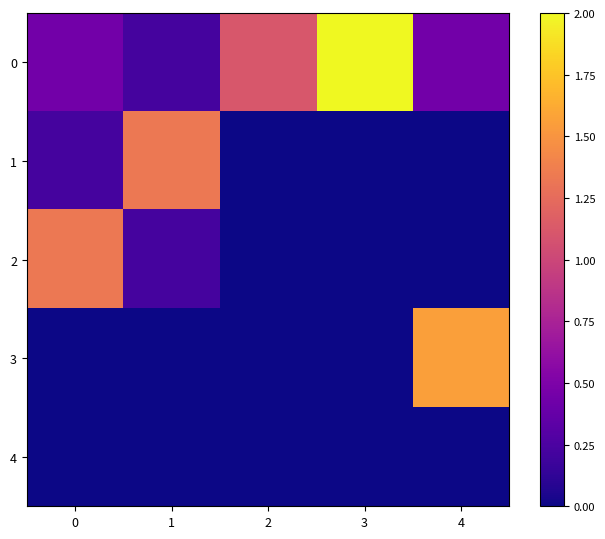

How many categories are shown in the chart?

5